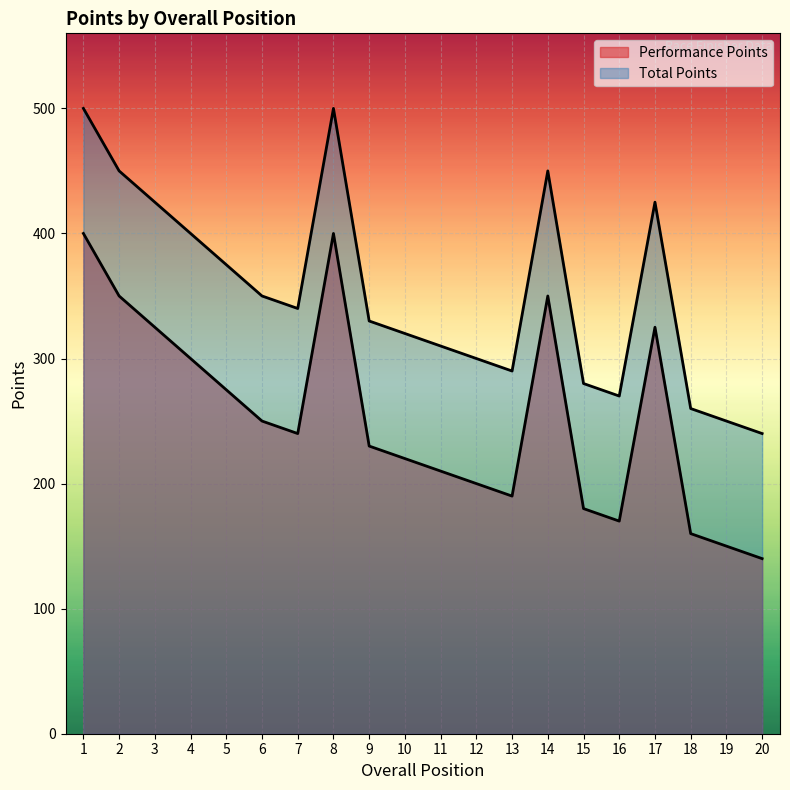

What is the minimum value for Performance Points?

140